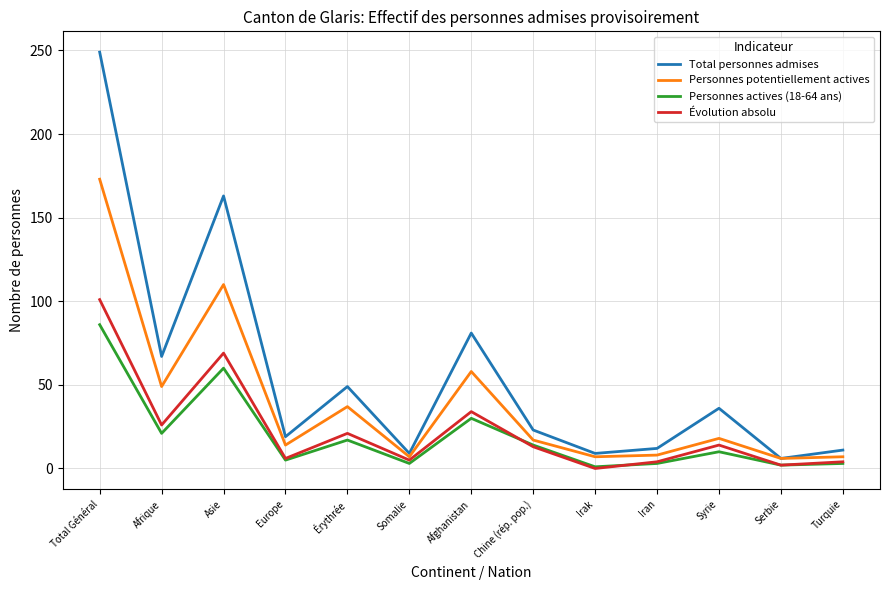

What is the approximate value of Personnes actives (18-64 ans) at Afghanistan?

30